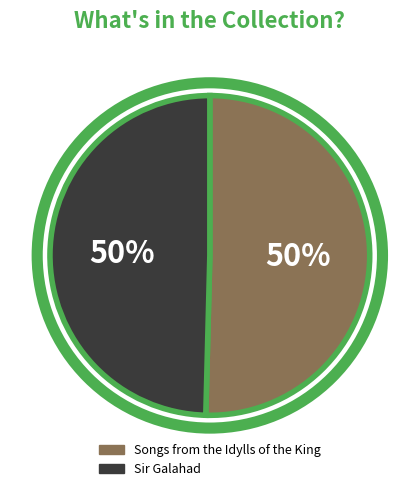

Do Sir Galahad and Songs from the Idylls of the King together represent more than half of the pie?

Yes